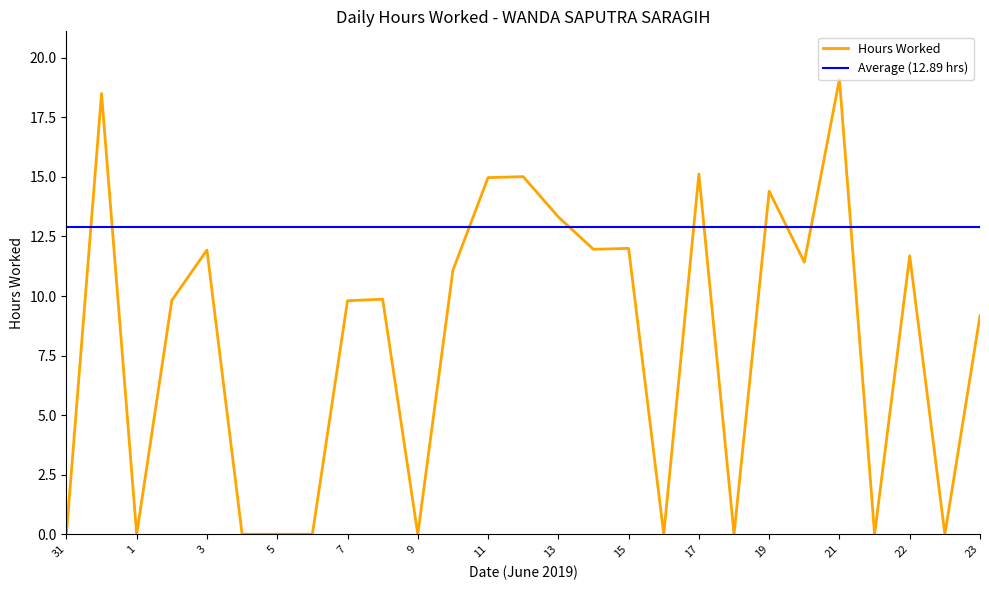

What is the difference between the maximum and minimum values?

19.1